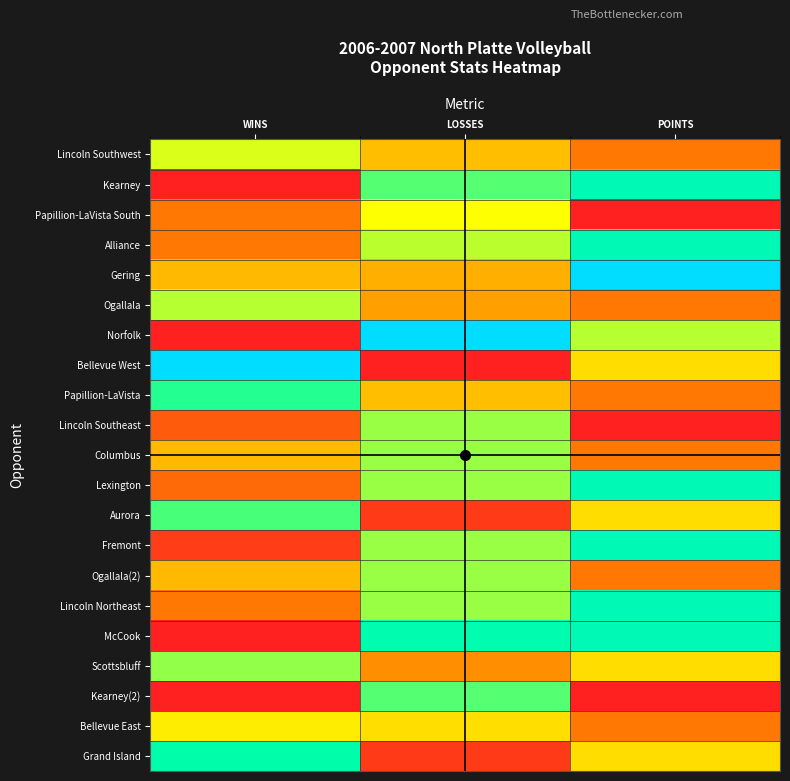

Reading right to left, extract all data points from this chart.

Lincoln Southwest: POINTS=0.2	LOSSES=0.4	WINS=0.5
Kearney: POINTS=0.8	LOSSES=0.7	WINS=0.0
Papillion-LaVista South: POINTS=0.0	LOSSES=0.5	WINS=0.2
Alliance: POINTS=0.8	LOSSES=0.6	WINS=0.2
Gering: POINTS=1.0	LOSSES=0.3	WINS=0.4
Ogallala: POINTS=0.2	LOSSES=0.3	WINS=0.6
Norfolk: POINTS=0.6	LOSSES=1.0	WINS=0.0
Bellevue West: POINTS=0.4	LOSSES=0.0	WINS=1.0
Papillion-LaVista: POINTS=0.2	LOSSES=0.4	WINS=0.7
Lincoln Southeast: POINTS=0.0	LOSSES=0.6	WINS=0.1
Columbus: POINTS=0.2	LOSSES=0.6	WINS=0.4
Lexington: POINTS=0.8	LOSSES=0.6	WINS=0.2
Aurora: POINTS=0.4	LOSSES=0.1	WINS=0.7
Fremont: POINTS=0.8	LOSSES=0.6	WINS=0.1
Ogallala(2): POINTS=0.2	LOSSES=0.6	WINS=0.4
Lincoln Northeast: POINTS=0.8	LOSSES=0.6	WINS=0.2
McCook: POINTS=0.8	LOSSES=0.8	WINS=0.0
Scottsbluff: POINTS=0.4	LOSSES=0.3	WINS=0.6
Kearney(2): POINTS=0.0	LOSSES=0.7	WINS=0.0
Bellevue East: POINTS=0.2	LOSSES=0.4	WINS=0.5
Grand Island: POINTS=0.4	LOSSES=0.1	WINS=0.8